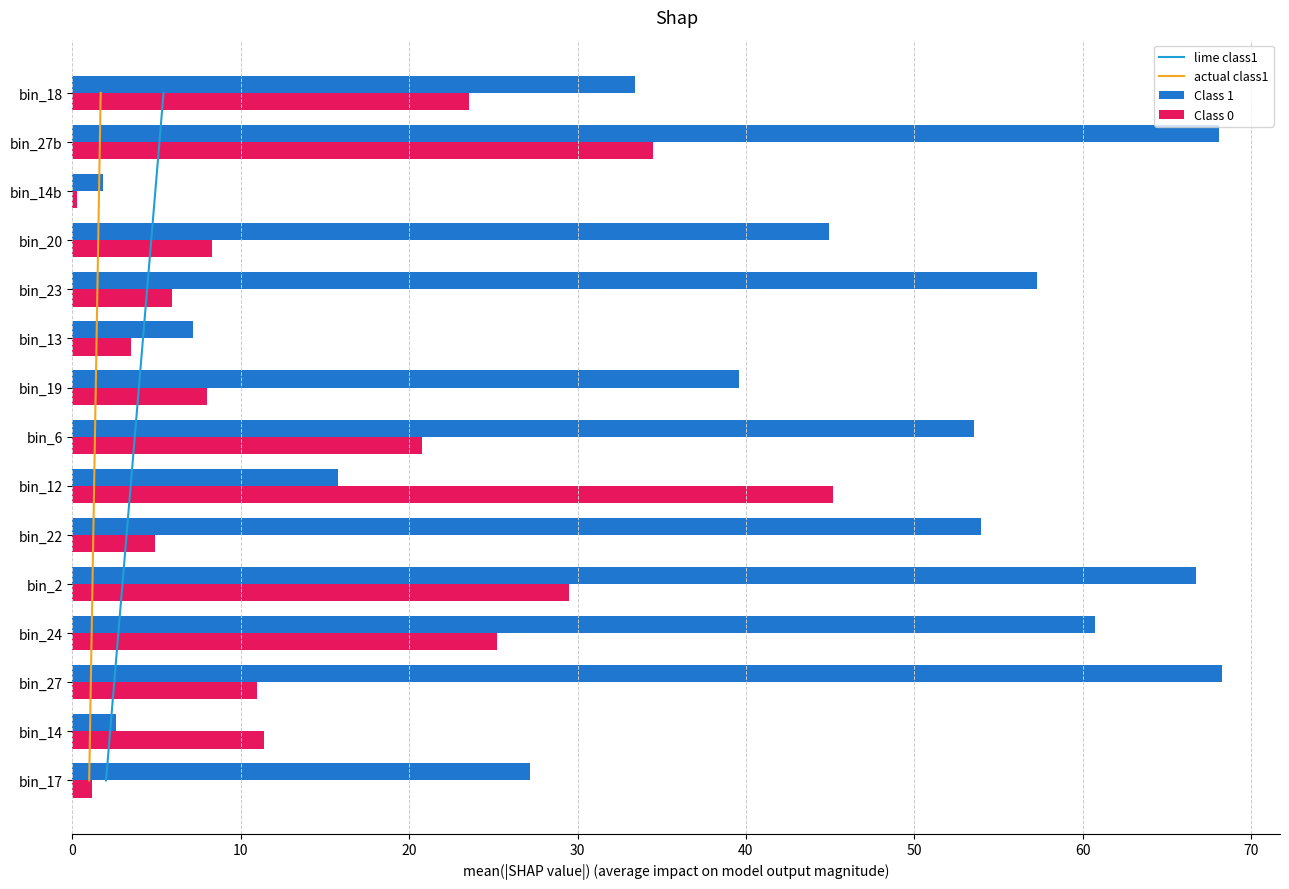

True or false: Class 0 has a value of 29.5 at bin_2.

True